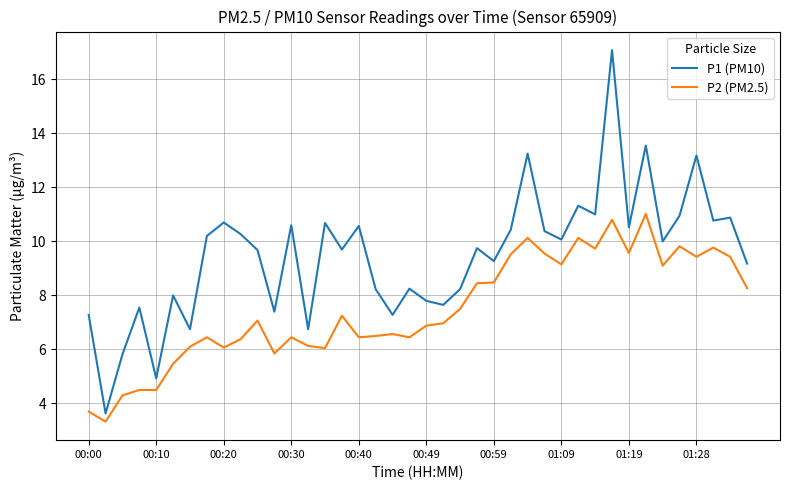

What is the smallest value displayed?

3.3